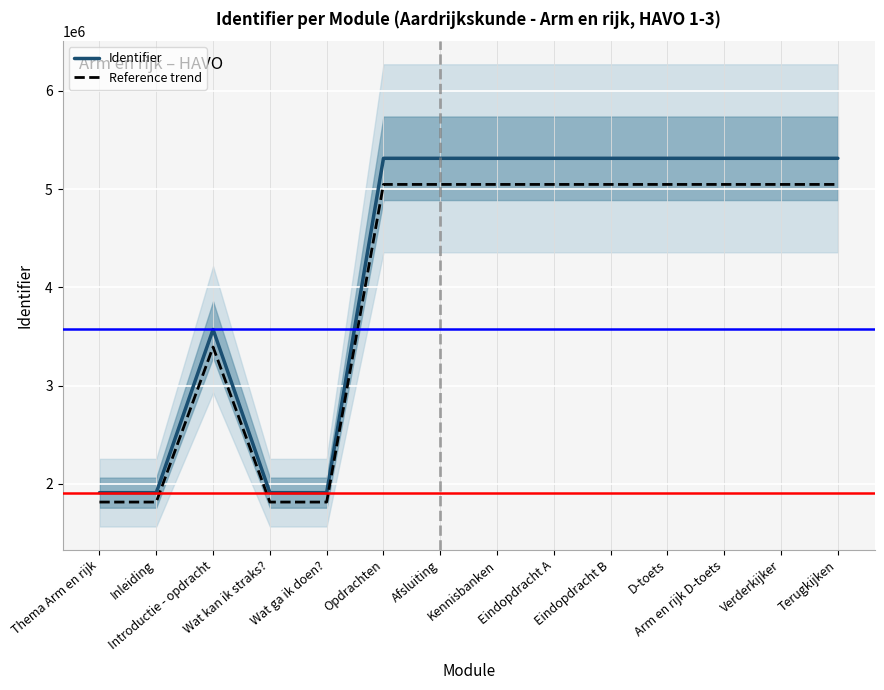

How many lines are shown in the chart?

2